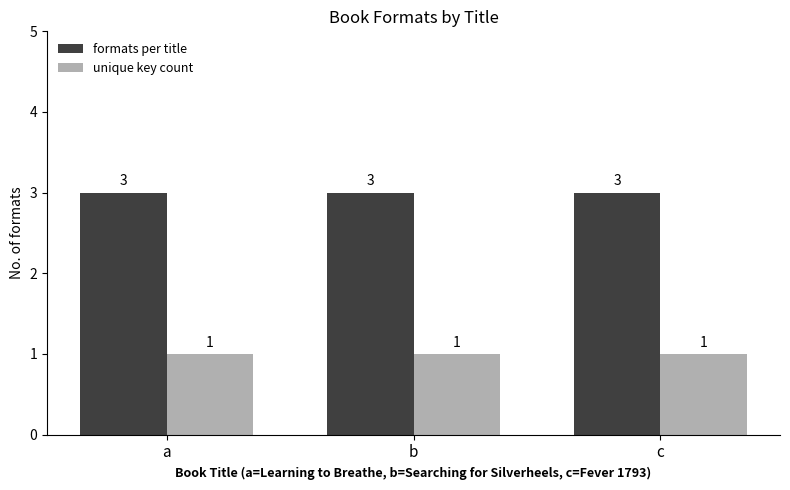

What is the lowest value of the formats per title series?

3